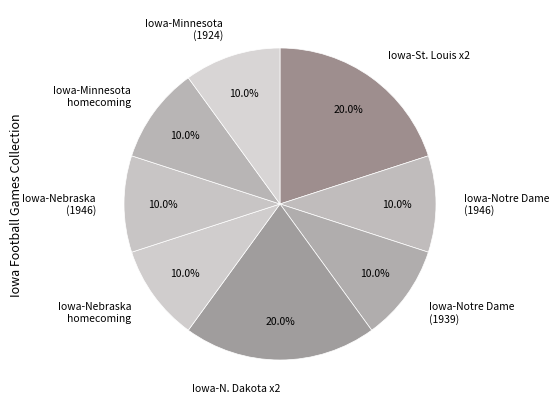

Is there a majority slice in this chart?

No